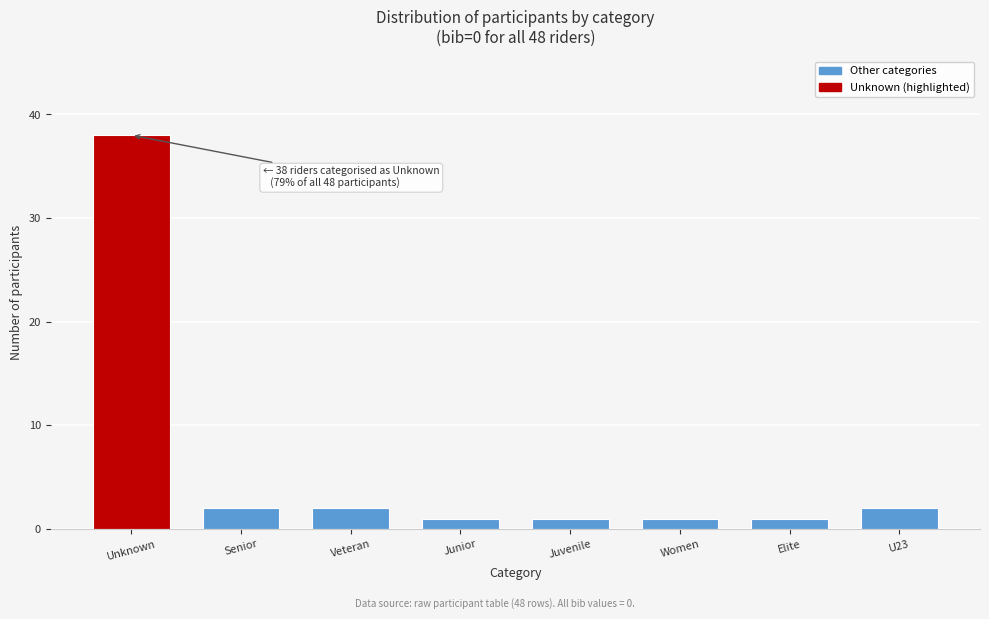

Reading left to right, transcribe all the data shown in this chart.

Unknown=38	Senior=2	Veteran=2	Junior=1	Juvenile=1	Women=1	Elite=1	U23=2